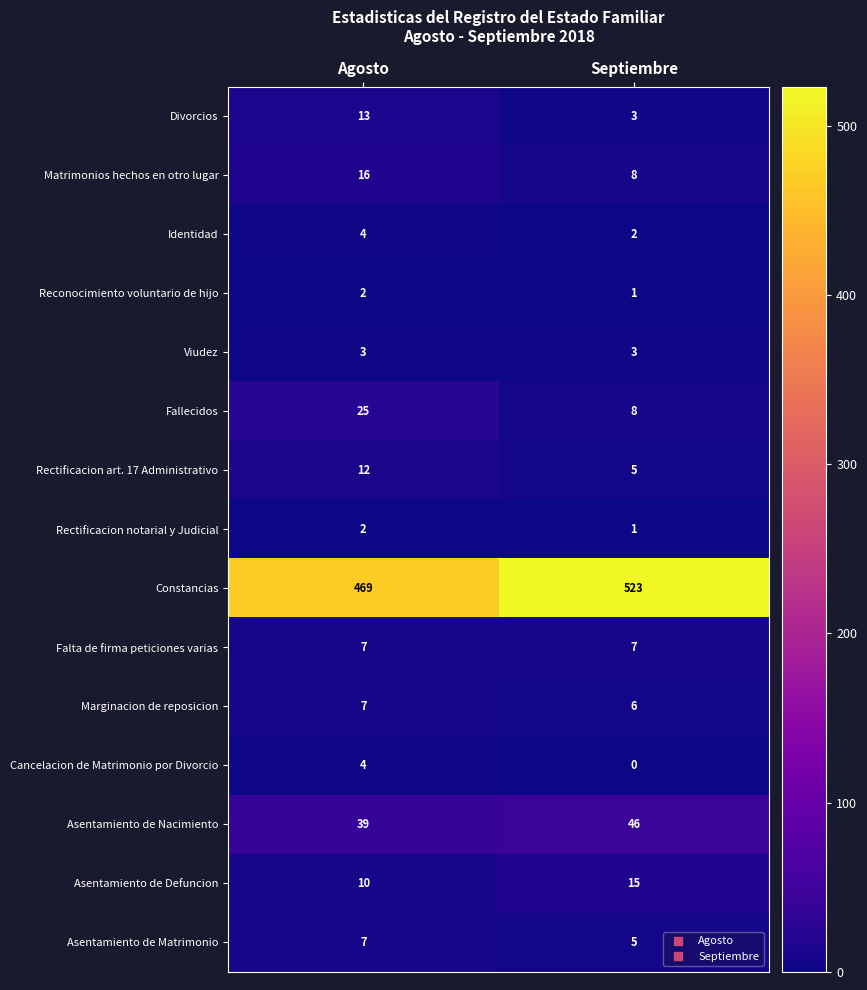

Which series has the largest total across all categories?

Constancias